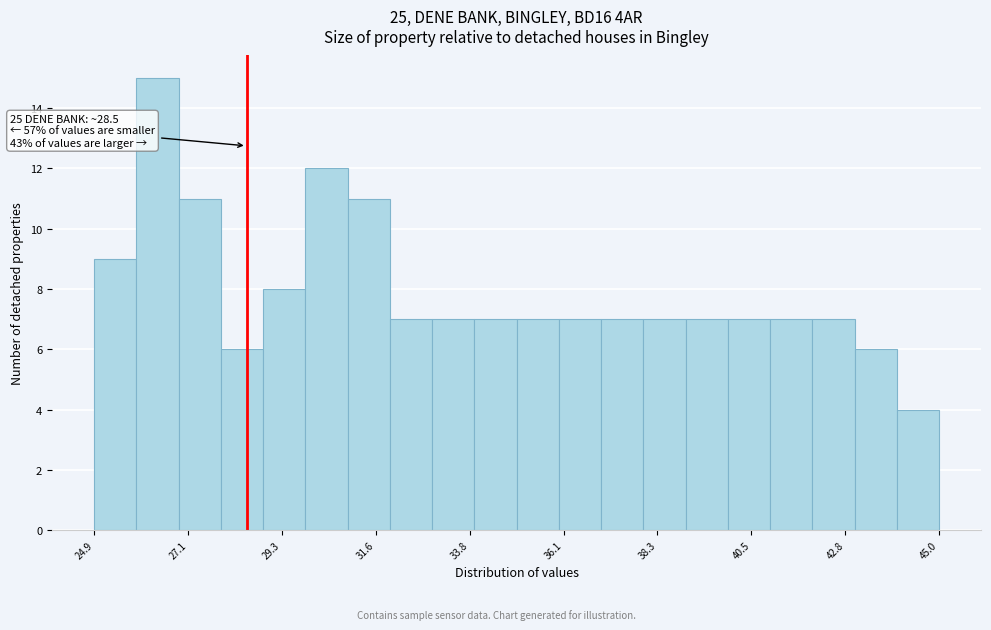

Around what value on the x-axis is the tallest bar? Give the approximate position of its centre, as read against the axis.

26.5